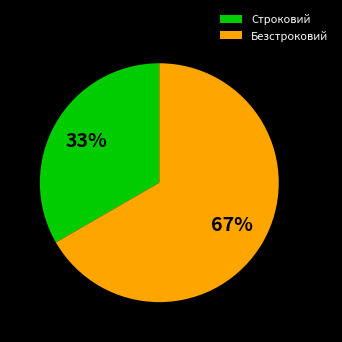

To the nearest percent, what is the combined percentage of Строковий and Безстроковий?

100%